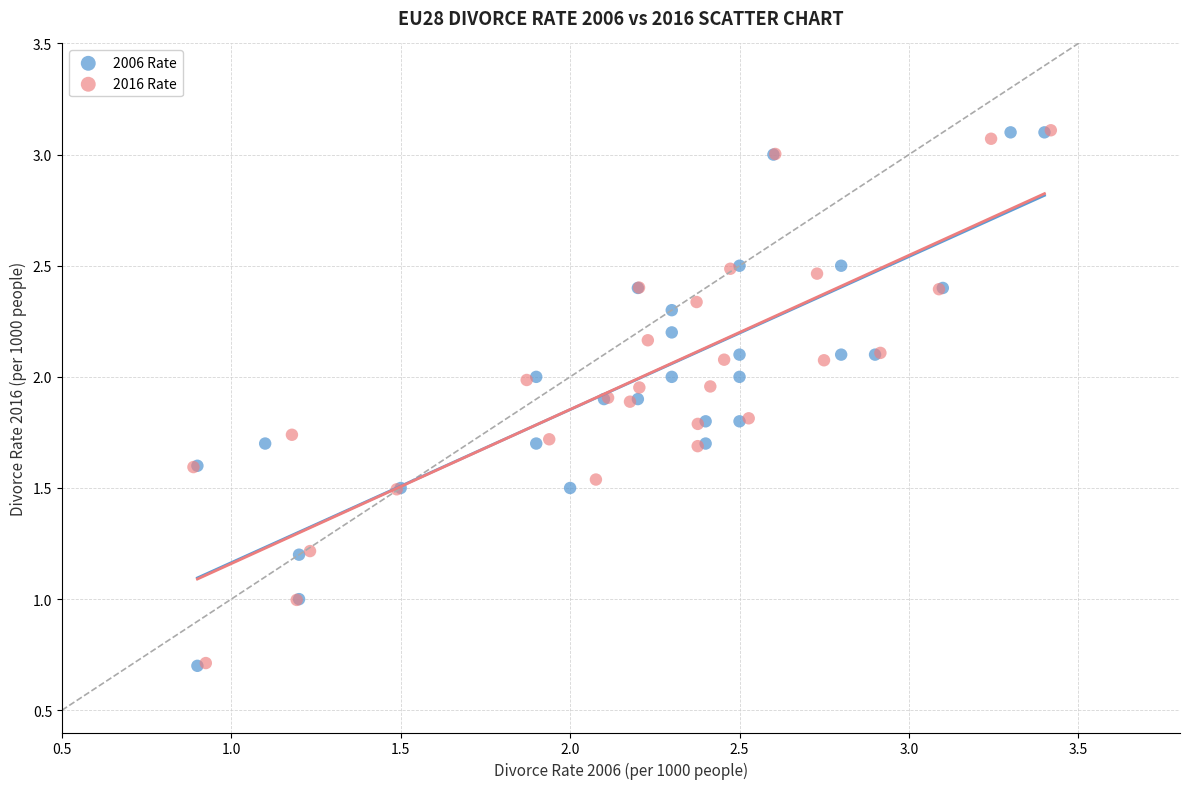

Which series has the largest Y range (max minus min)?

2006 Rate